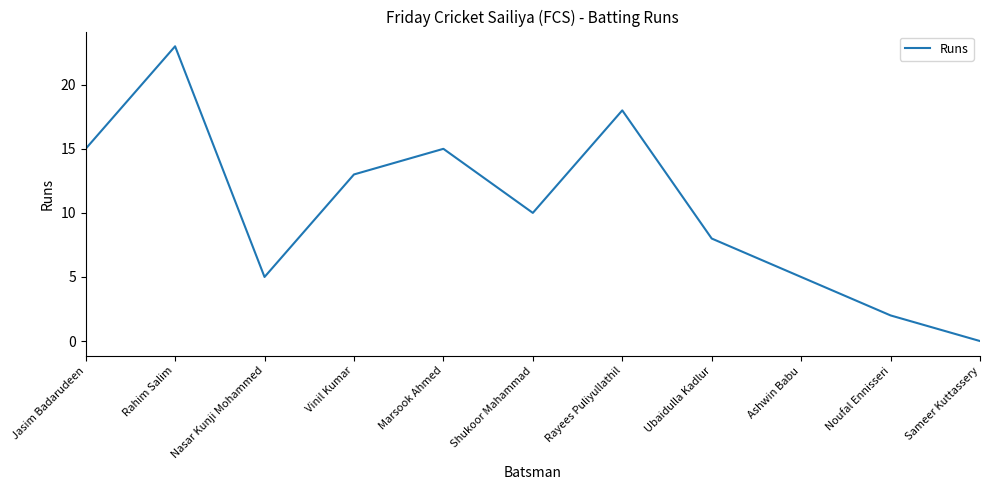

What is the difference between the maximum and minimum values?

23